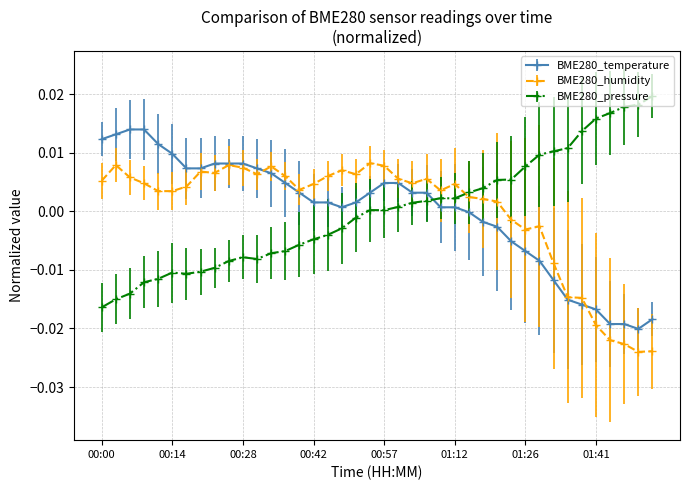

Rank the series by their maximum value, from lowest to highest.

BME280_humidity, BME280_temperature, BME280_pressure